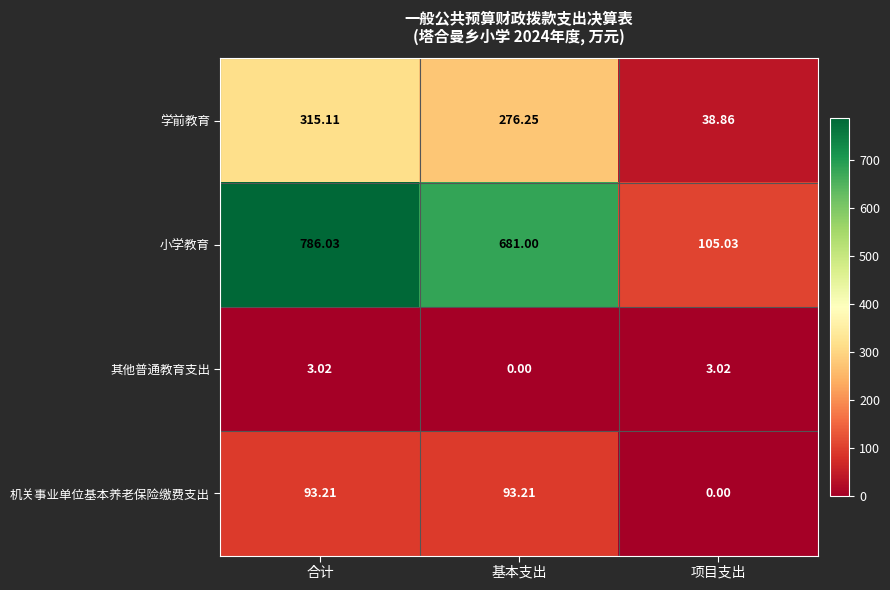

Which series has the largest total across all categories?

小学教育